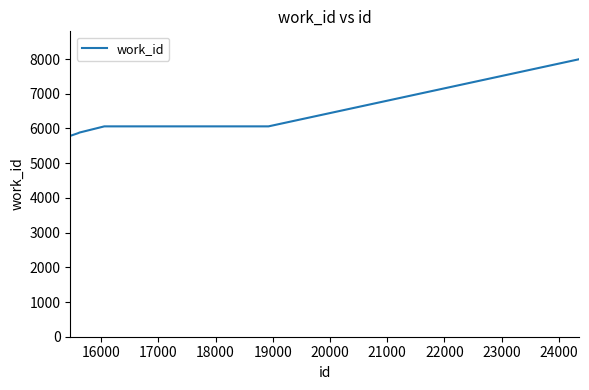

What is the smallest value displayed?

5787